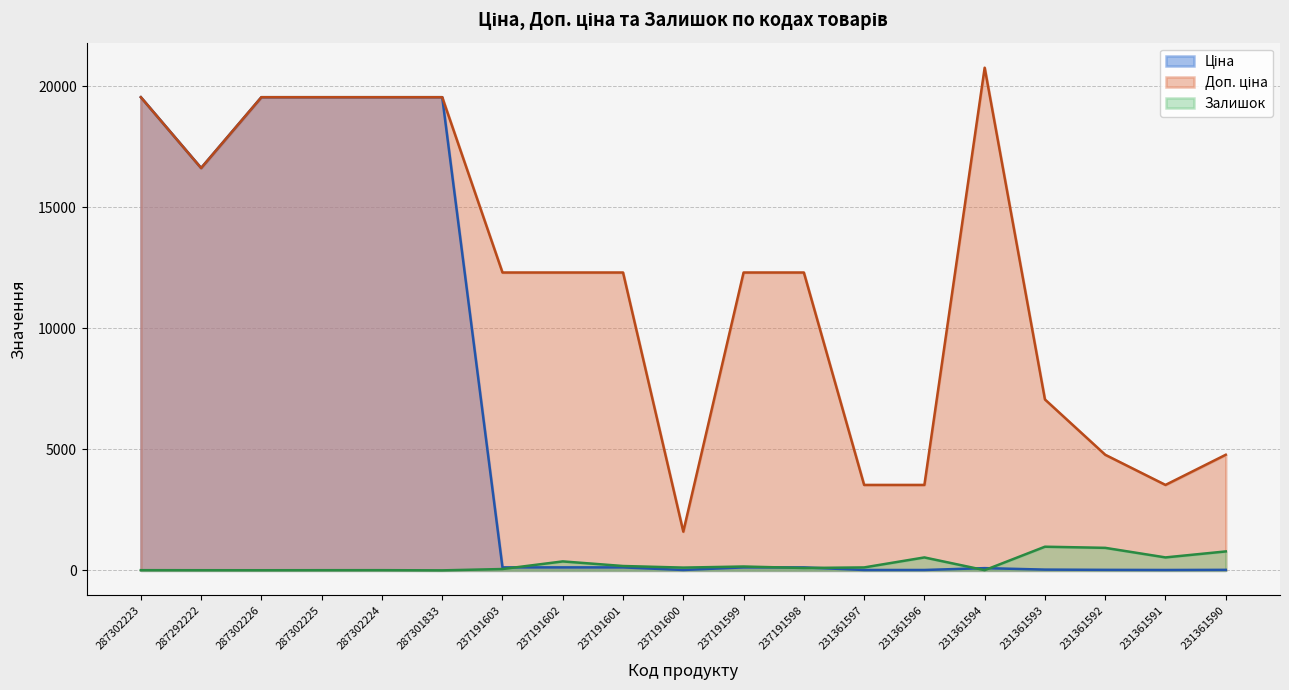

What is the value of the Доп. ціна point at the 3rd from the left?

19542.7